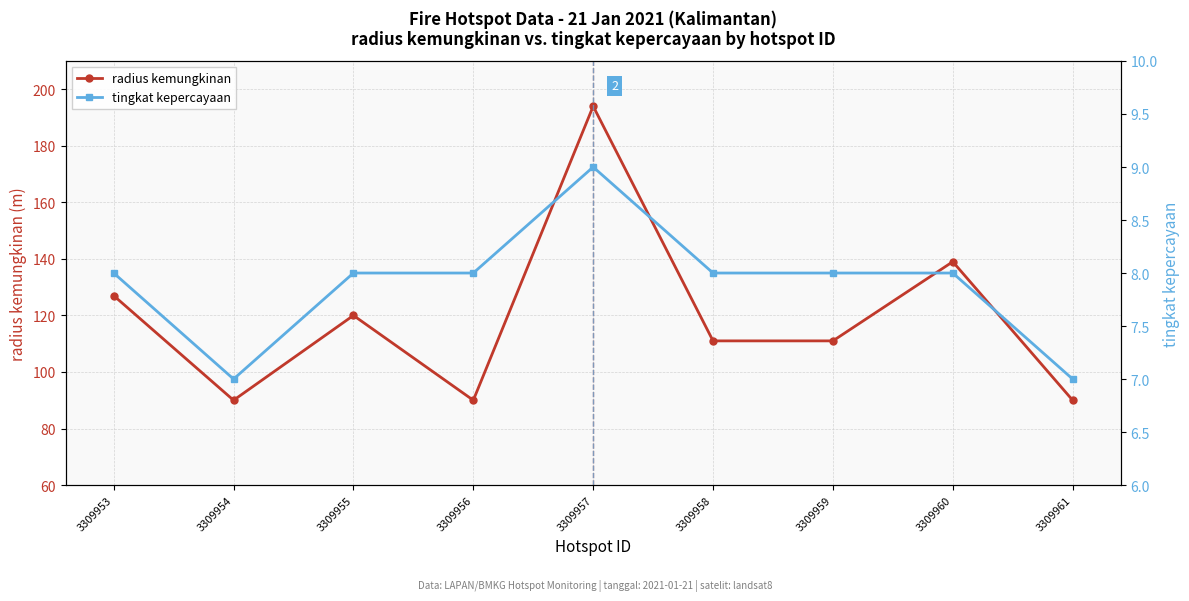

Where is the first local minimum for radius kemungkinan?

3309954